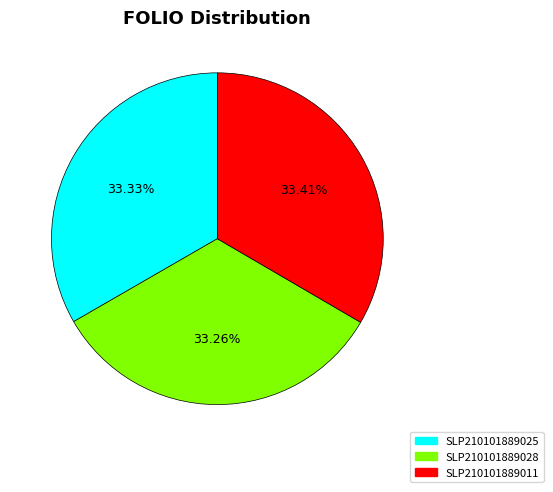

To the nearest percent, what is the average slice percentage?

33%